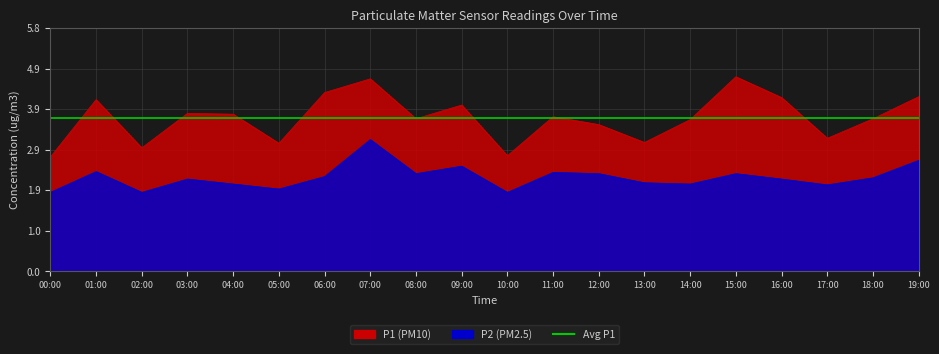

How many data points in P1 are above 3?

17